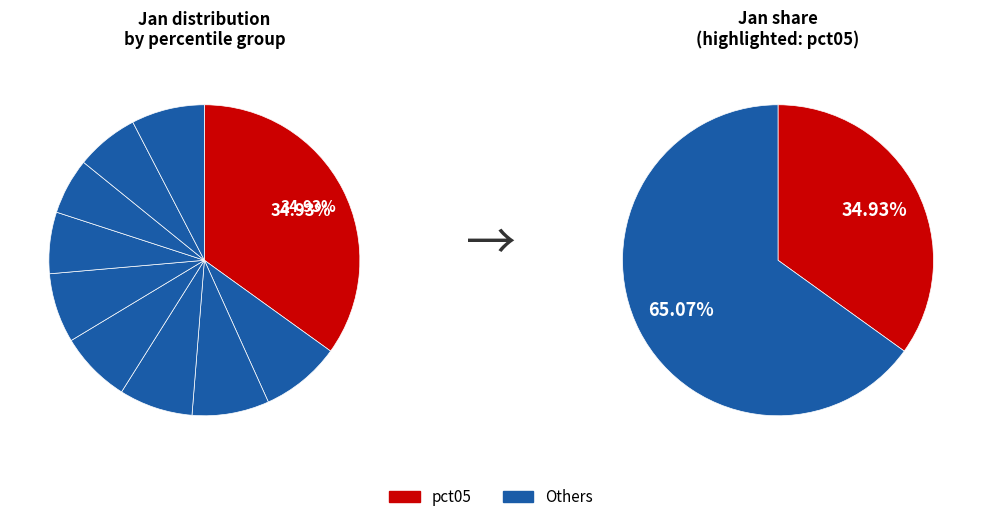

To the nearest percent, what is the average slice percentage?

10%